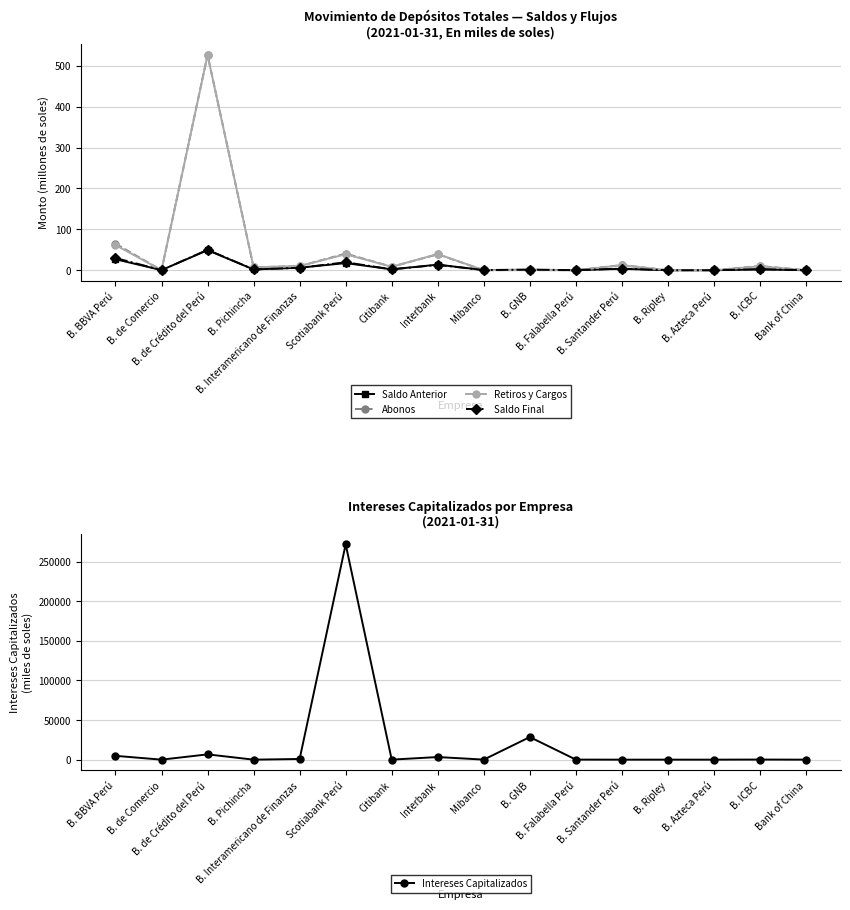

At which label does Saldo Final reach its minimum?

B. Azteca Perú